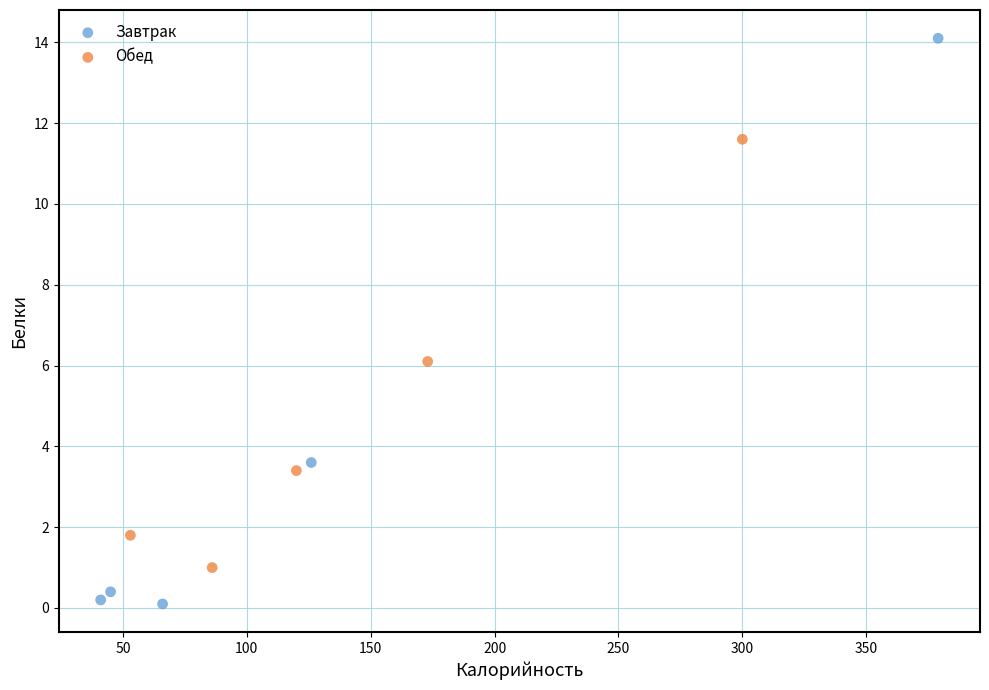

Which series has the widest spread of Y values?

Завтрак